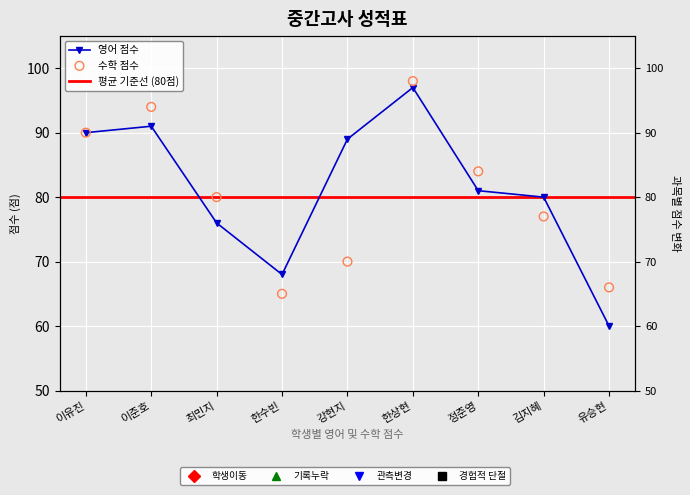

Which series reaches the minimum Y coordinate?

영어